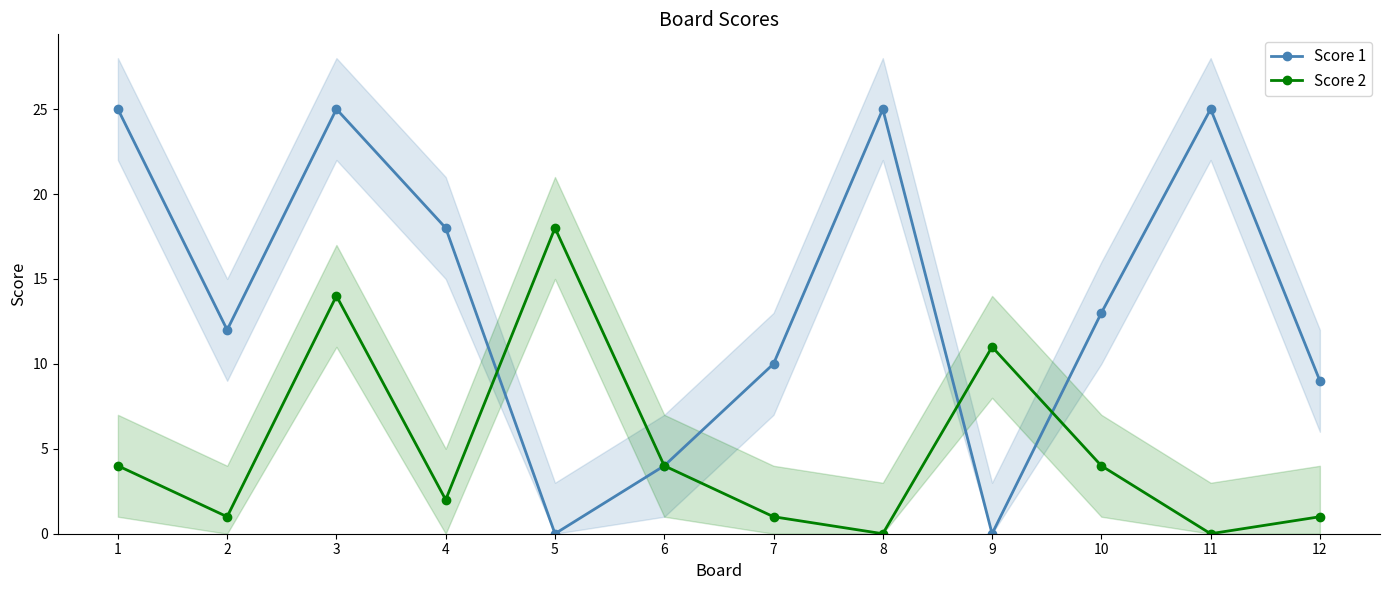

Which label corresponds to the smallest value in the chart?

5